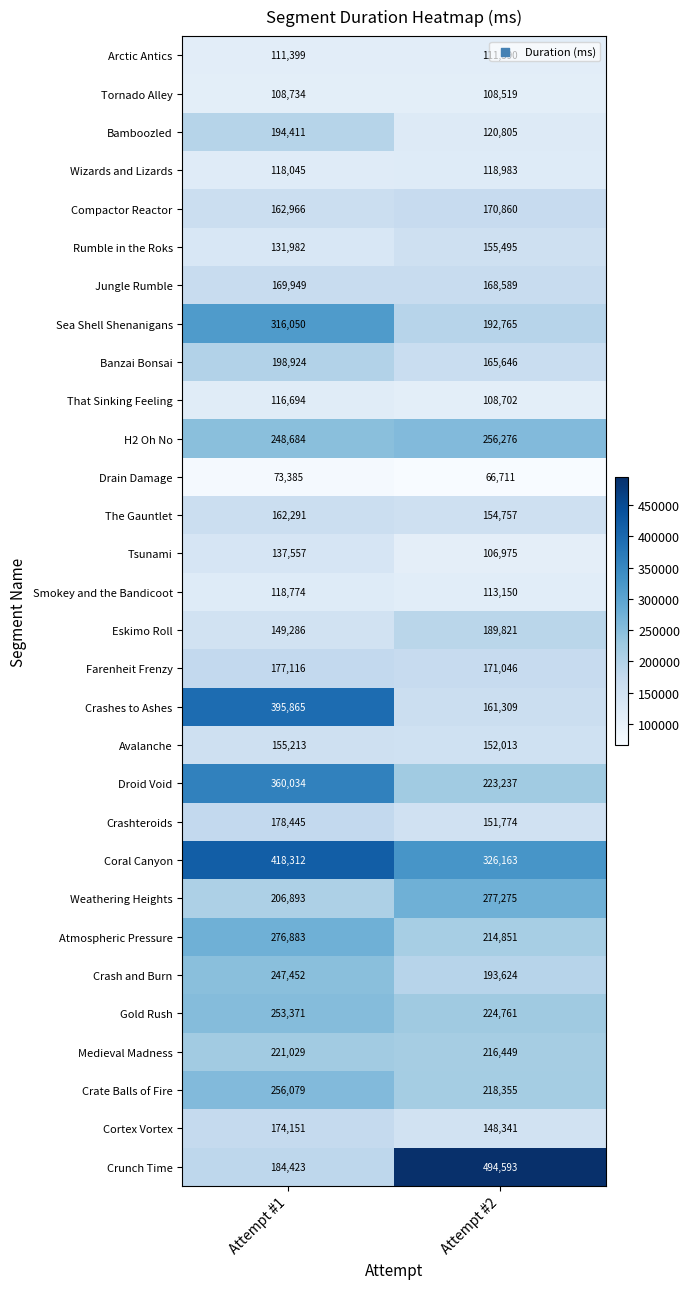

Which series has the largest total across all categories?

Coral Canyon